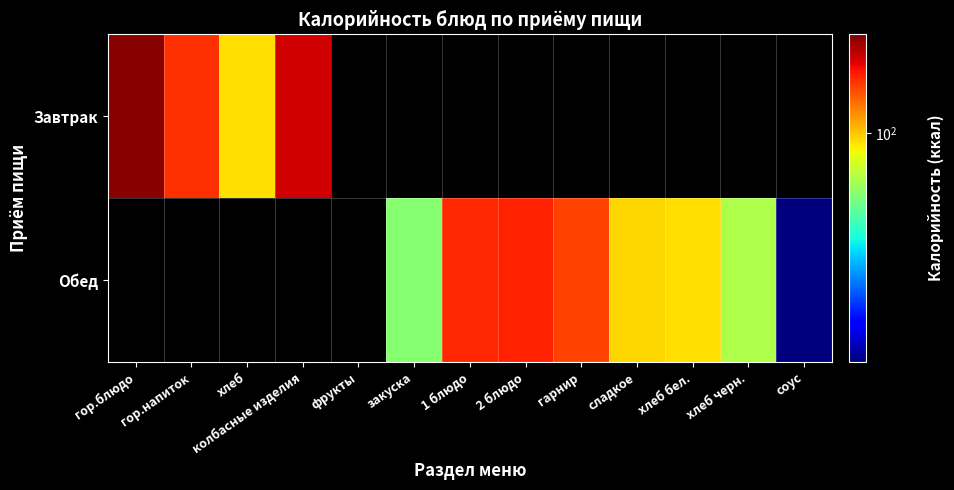

What is the minimum value for Завтрак?

94.0